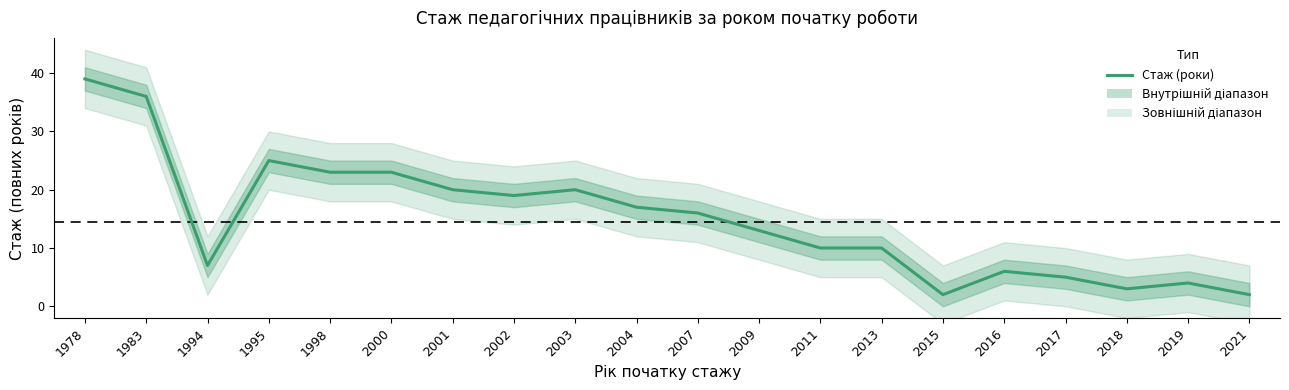

Count the number of values greater than 16.

9